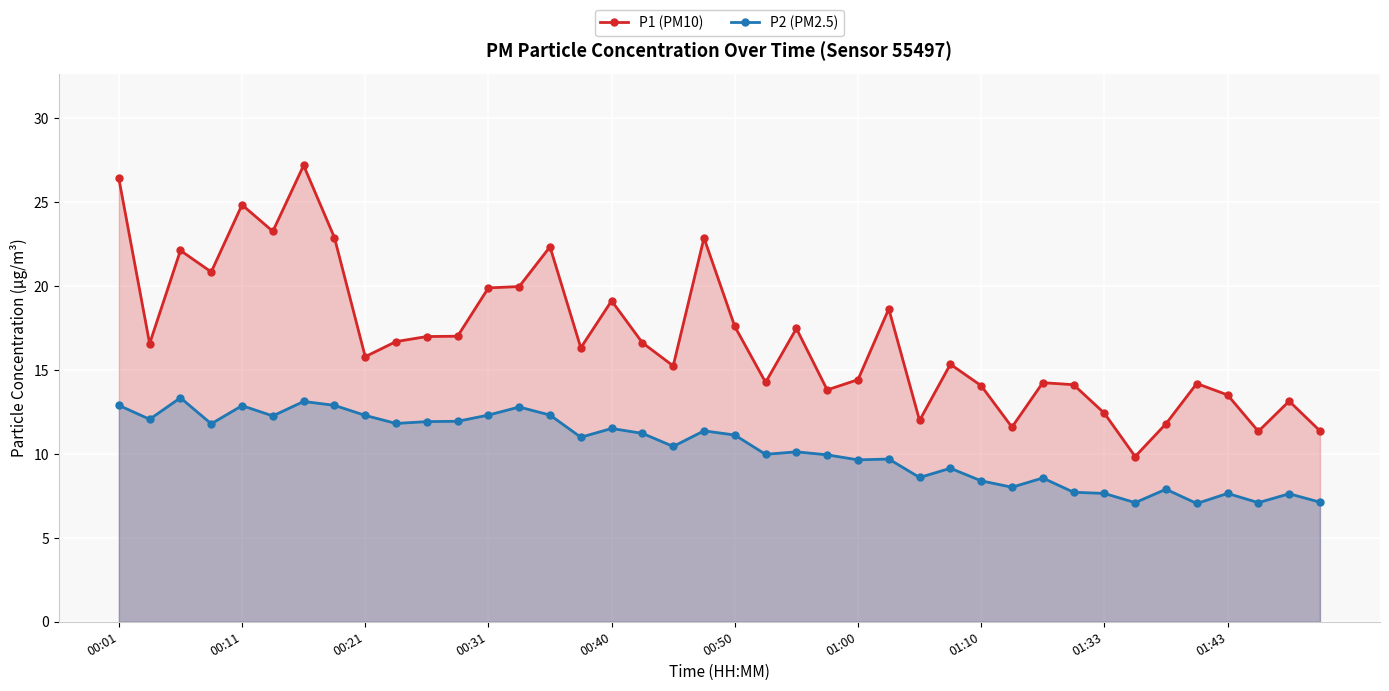

True or false: P1 (PM10) and P2 (PM2.5) cross at least once.

False